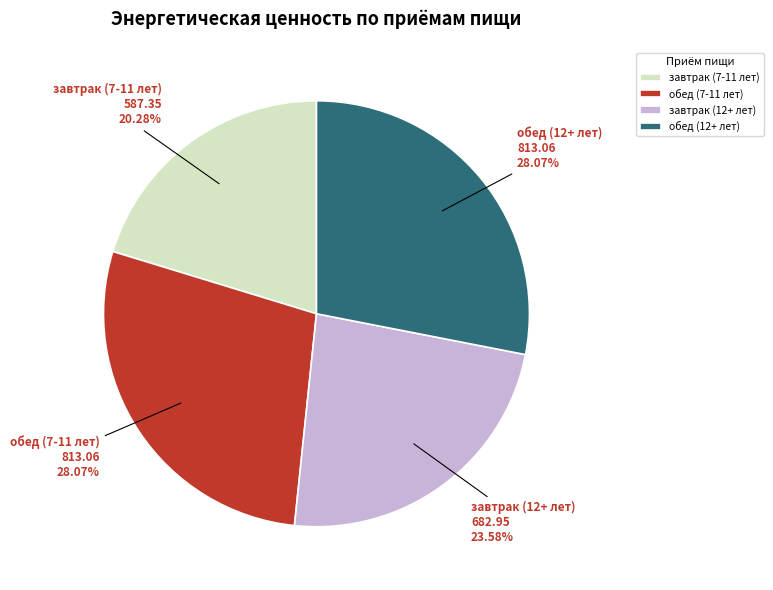

What percentage do завтрак (12+ лет) and обед (7-11 лет) together represent?

51.7%